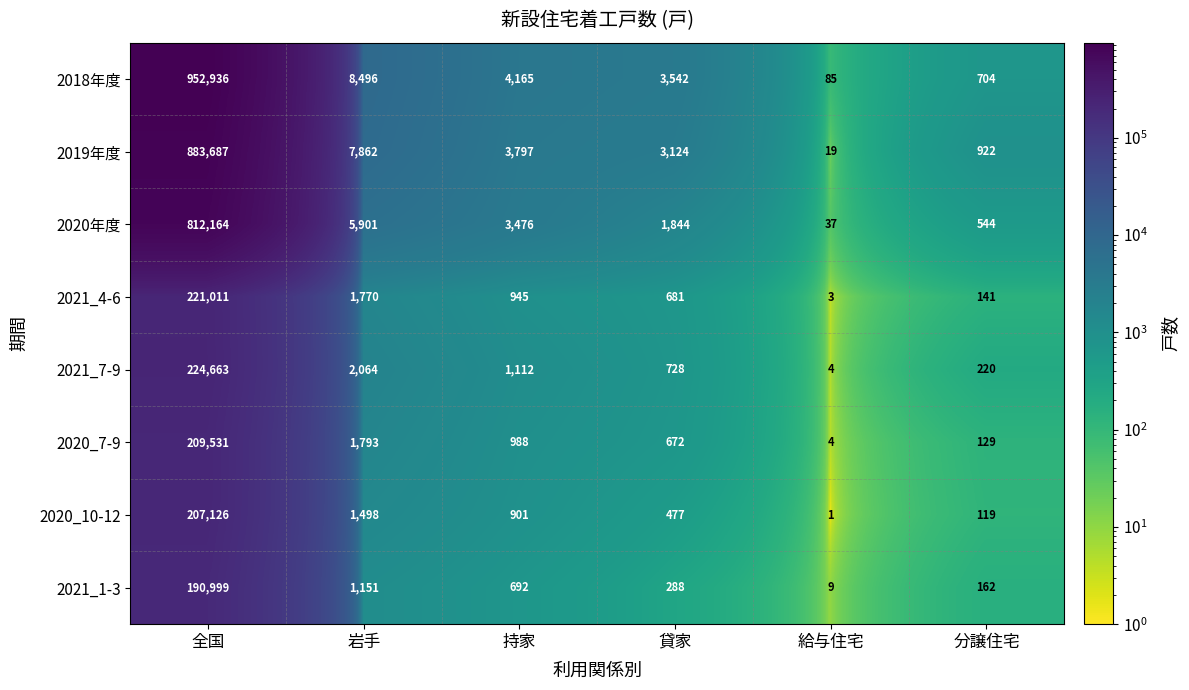

Which label corresponds to the smallest value in the chart?

給与住宅